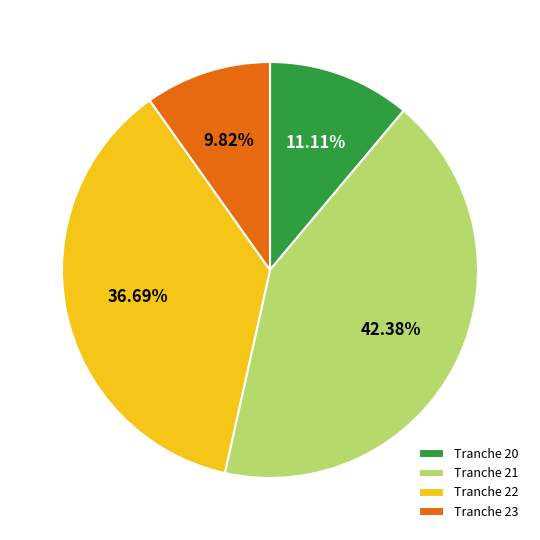

Which has a higher value, Tranche 22 or Tranche 21?

Tranche 21